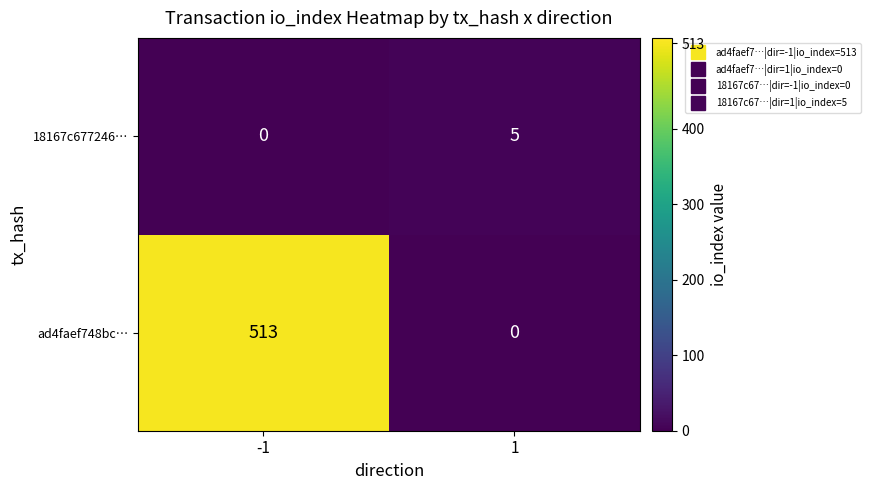

Reading right to left, what are all the values shown in this chart?

18167c677246…: 5	0
ad4faef748bc…: 0	513